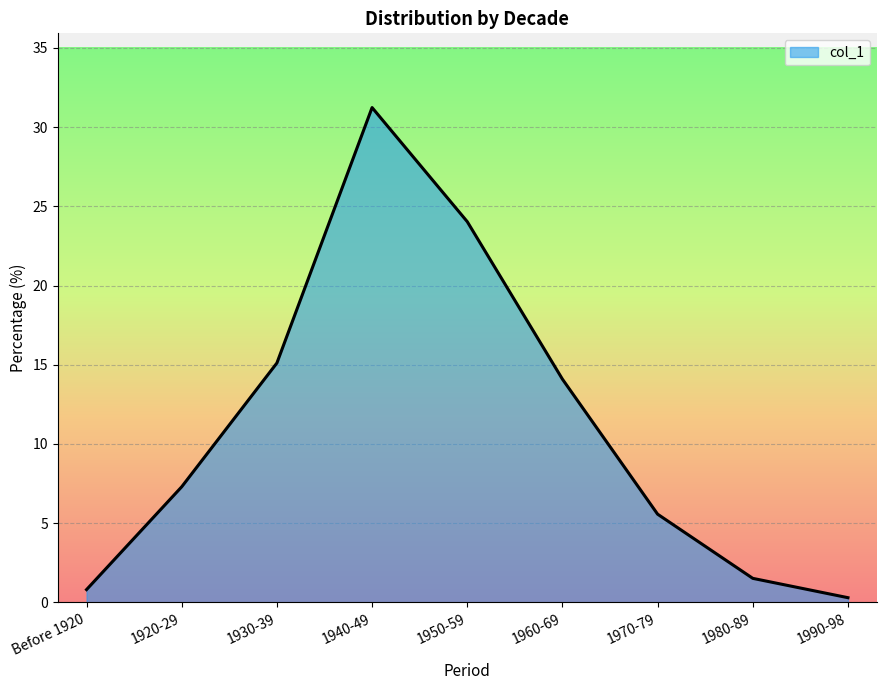

What is the maximum value shown in the chart?

31.2